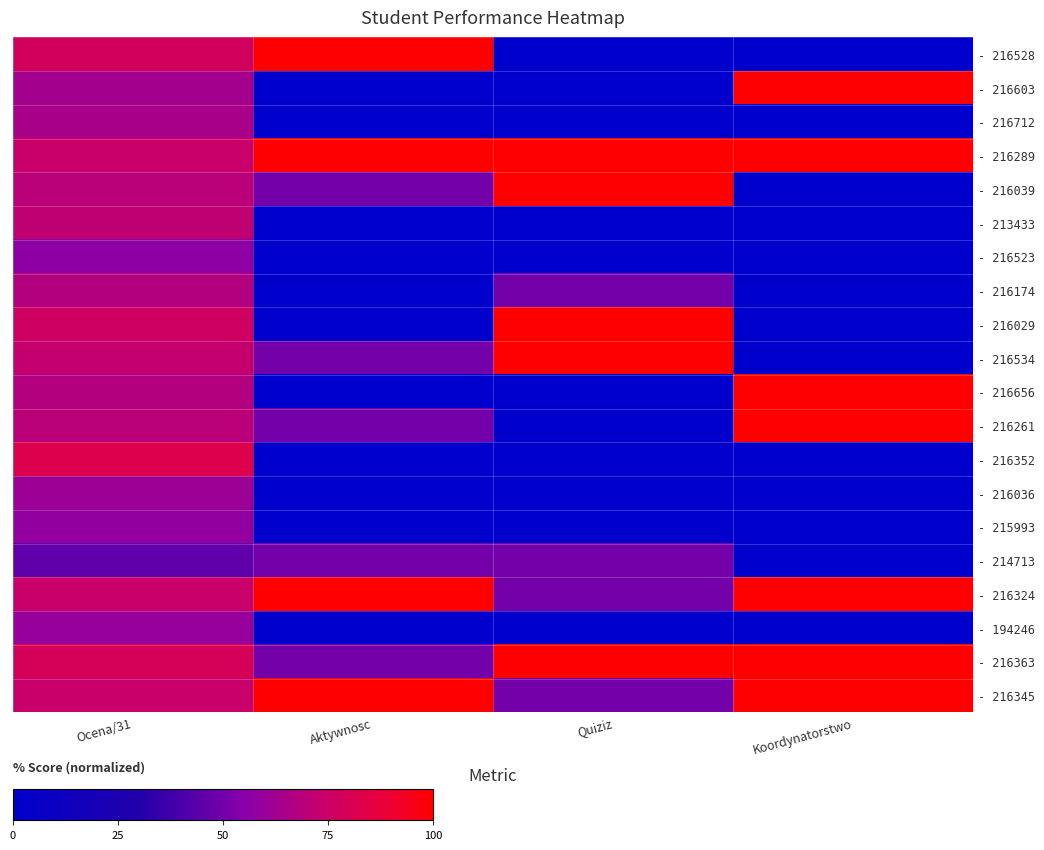

At which category is the sum across all series the highest?

Ocena/31